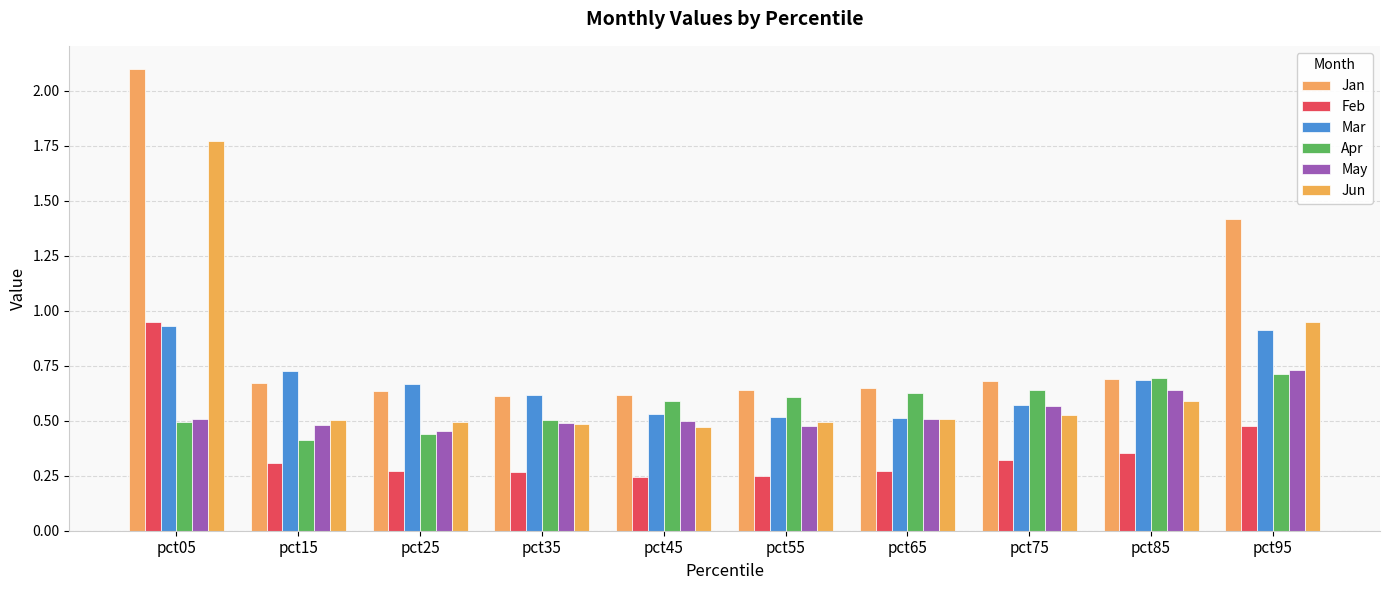

Which category has the highest value in the Jan series?

pct05